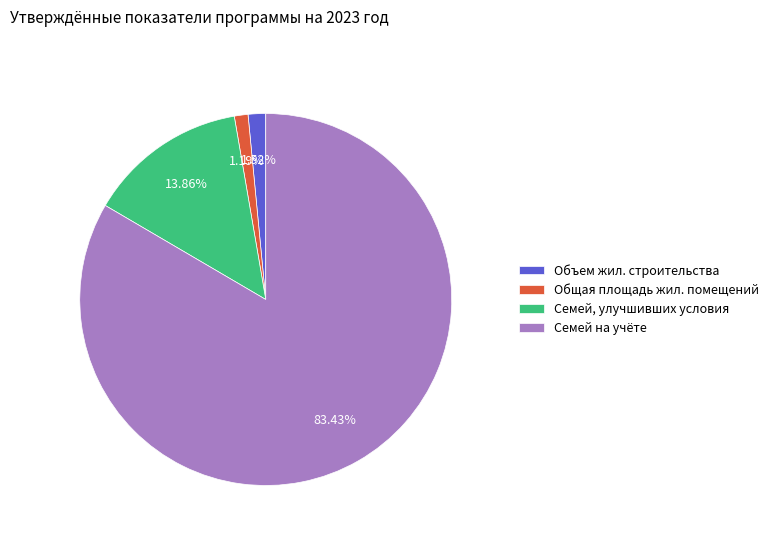

Does any single category account for the majority?

Yes